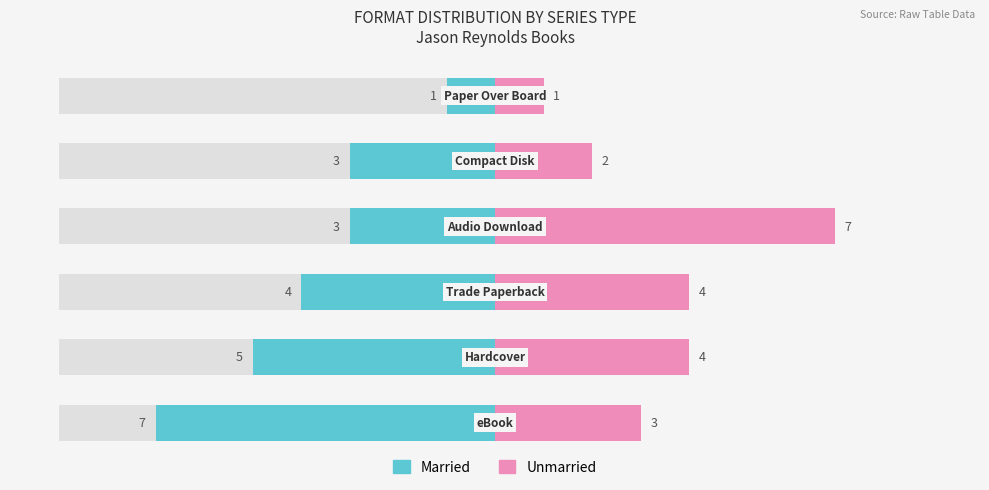

True or false: Unmarried has a value of 1 at 4.

False